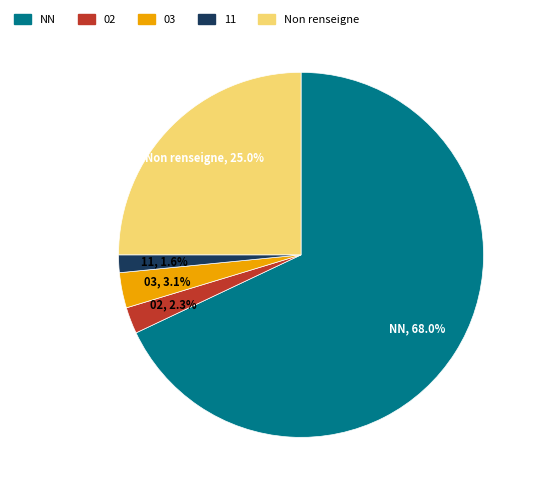

Does any single category account for the majority?

Yes